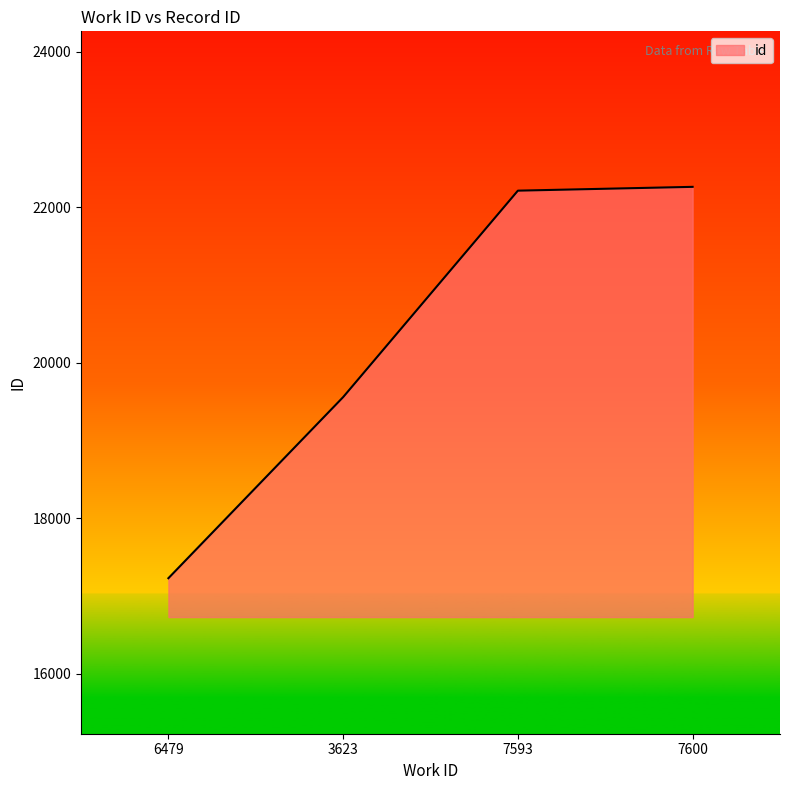

How many lines are shown in the chart?

1